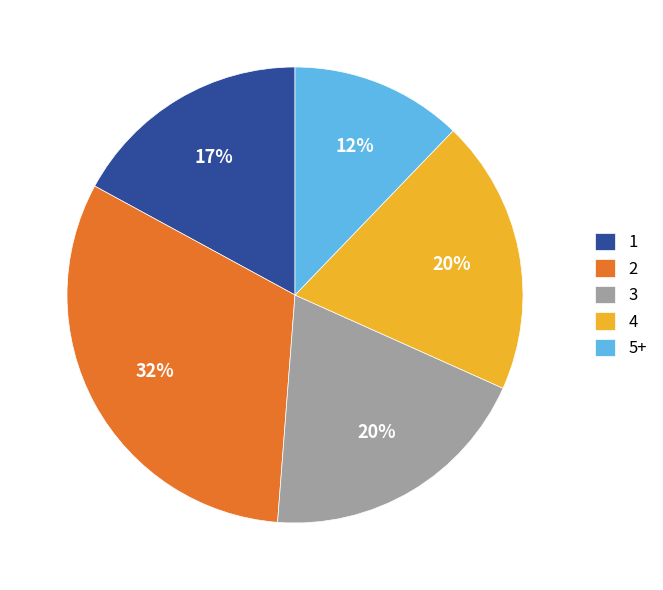

Does any single category account for the majority?

No